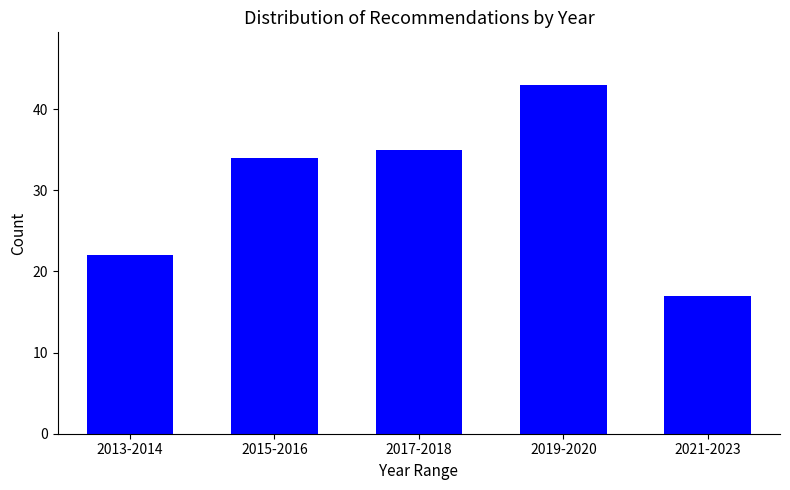

Reading right to left, list all the values displayed in this chart.

17	43	35	34	22